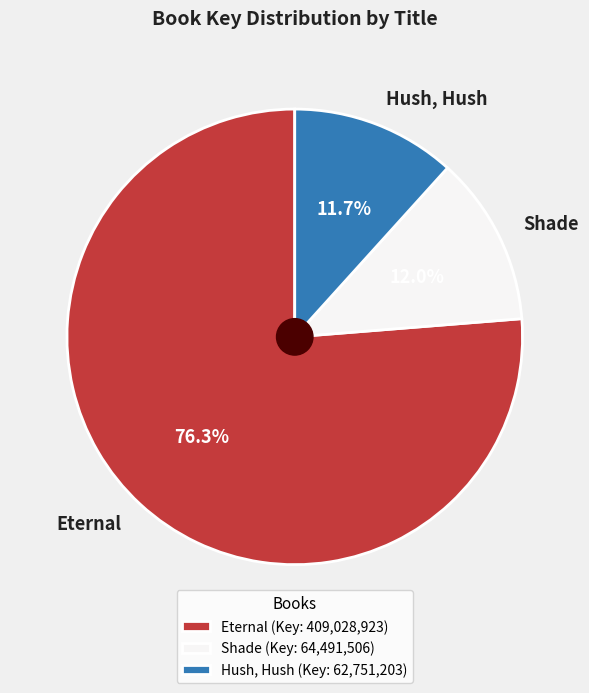

The Eternal slice represents 76% of the pie. True or false?

True